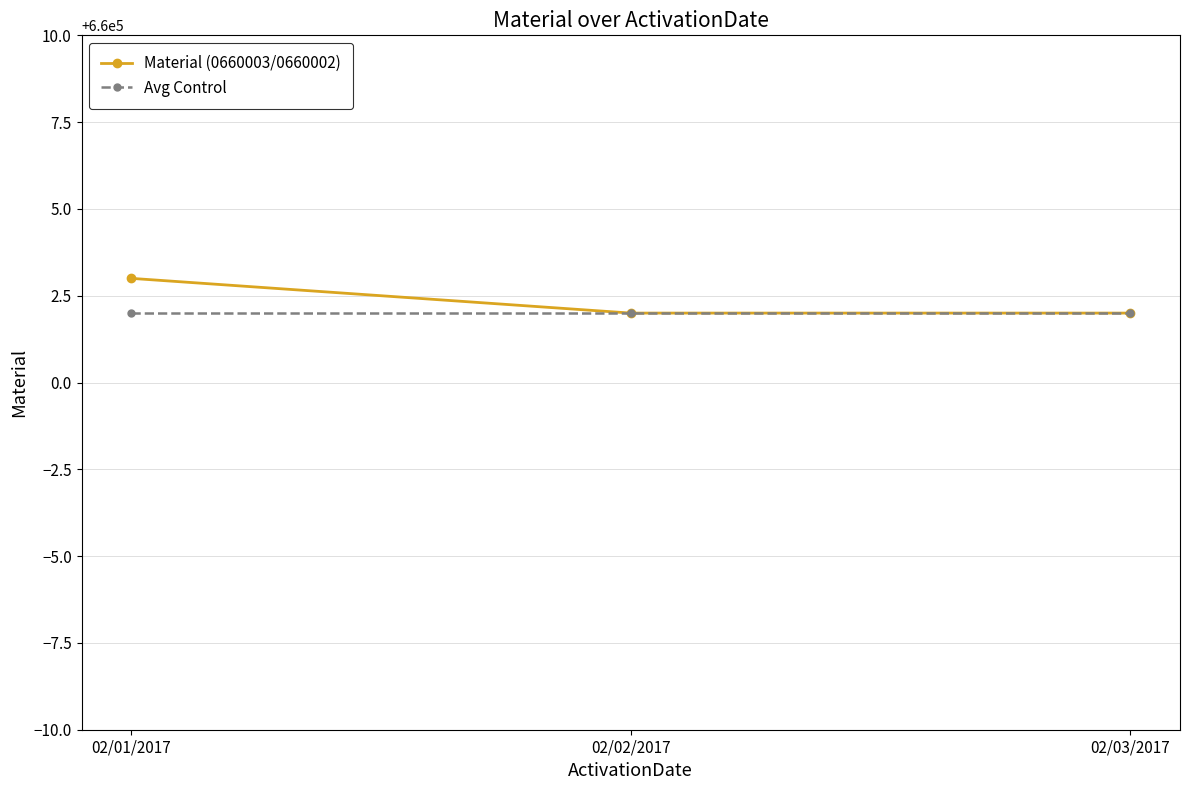

What is the label of the 3rd point from the left?

02/03/2017